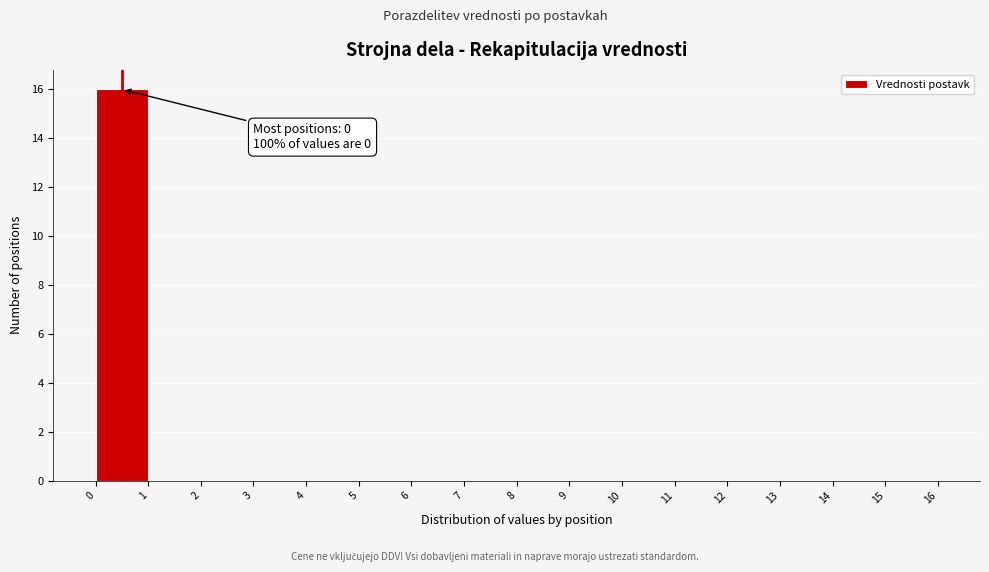

Over which range of the x-axis is the bar tallest?

0 to 1